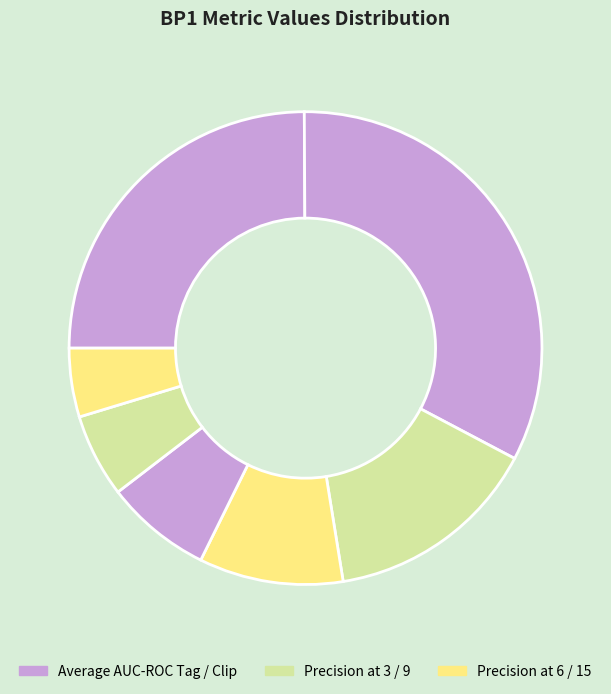

Is there any slice that represents more than half of the pie?

No